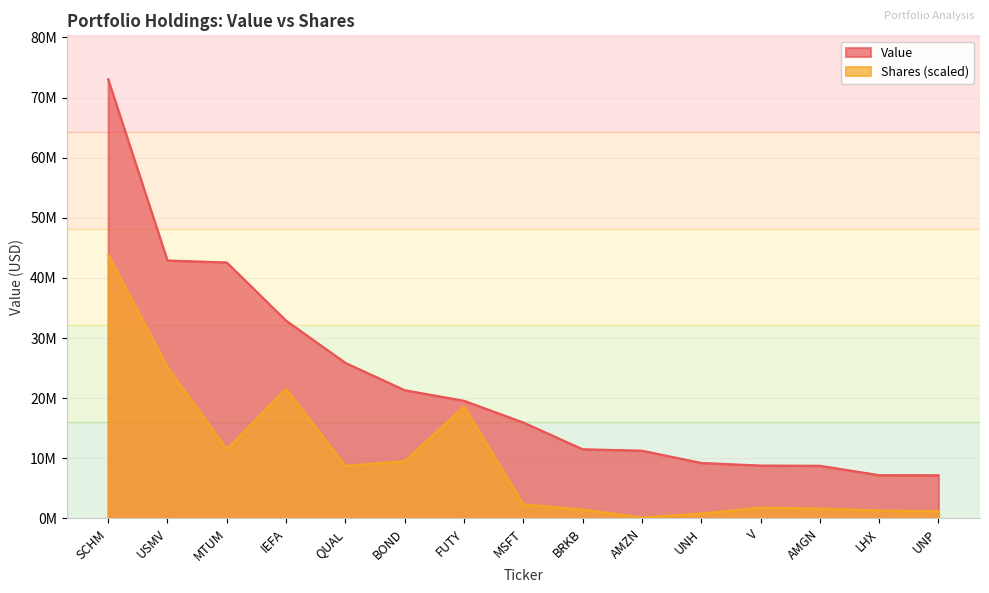

Which series changed the most between USMV and UNP?

Value